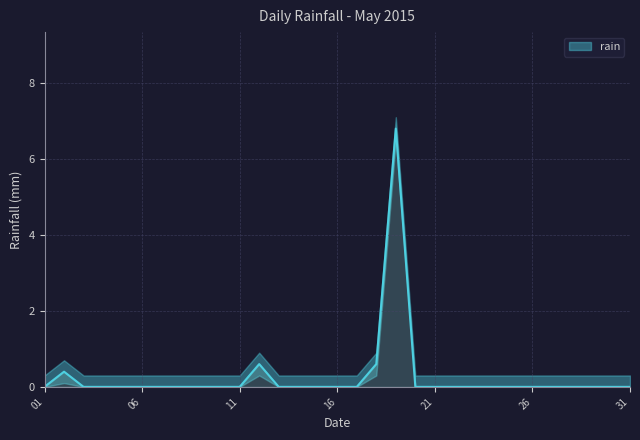

Rank the categories by value from lowest to highest.

2015-05-01, 2015-05-03, 2015-05-04, 2015-05-05, 2015-05-06, 2015-05-07, 2015-05-08, 2015-05-09, 2015-05-10, 2015-05-11, 2015-05-13, 2015-05-14, 2015-05-15, 2015-05-16, 2015-05-17, 2015-05-20, 2015-05-21, 2015-05-22, 2015-05-23, 2015-05-24, 2015-05-25, 2015-05-26, 2015-05-27, 2015-05-28, 2015-05-29, 2015-05-30, 2015-05-31, 2015-05-02, 2015-05-12, 2015-05-18, 2015-05-19